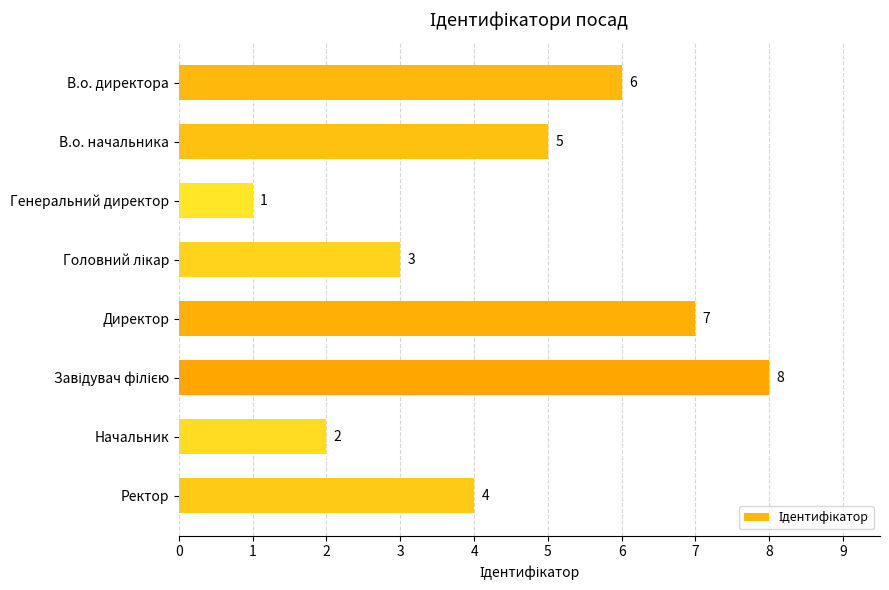

The value at Директор is 7. True or false?

True